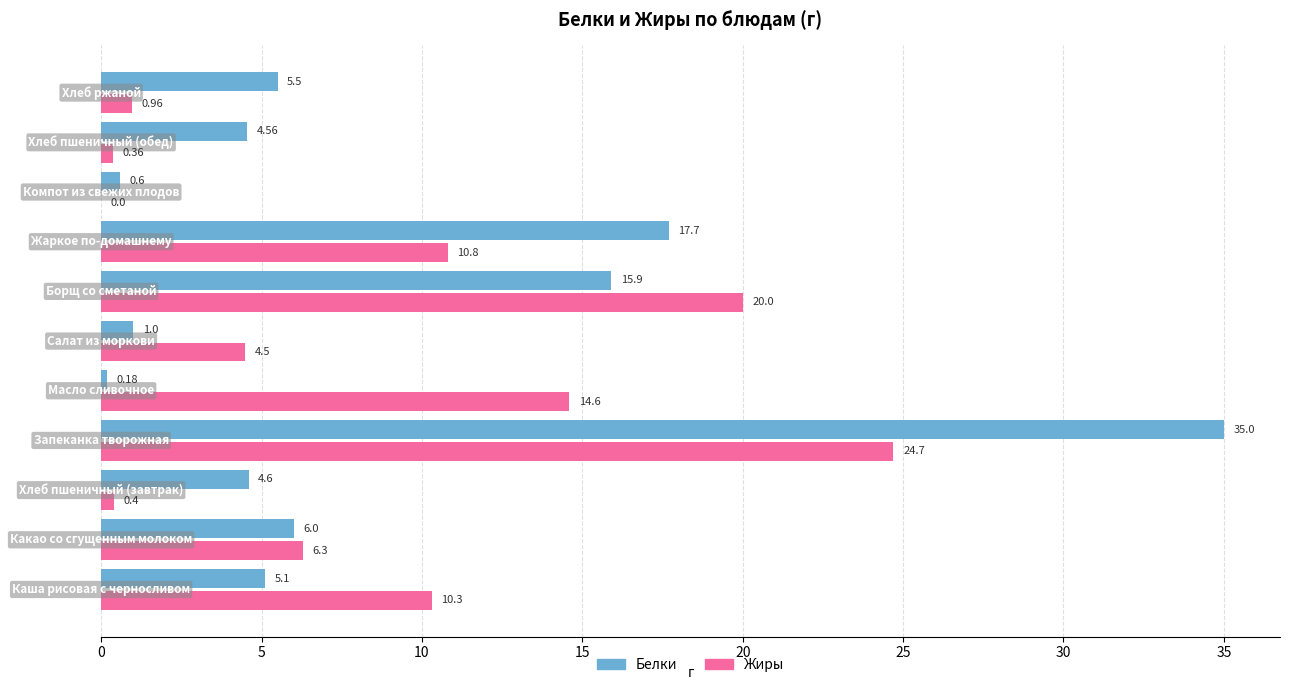

Which series has the largest total across all categories?

Белки